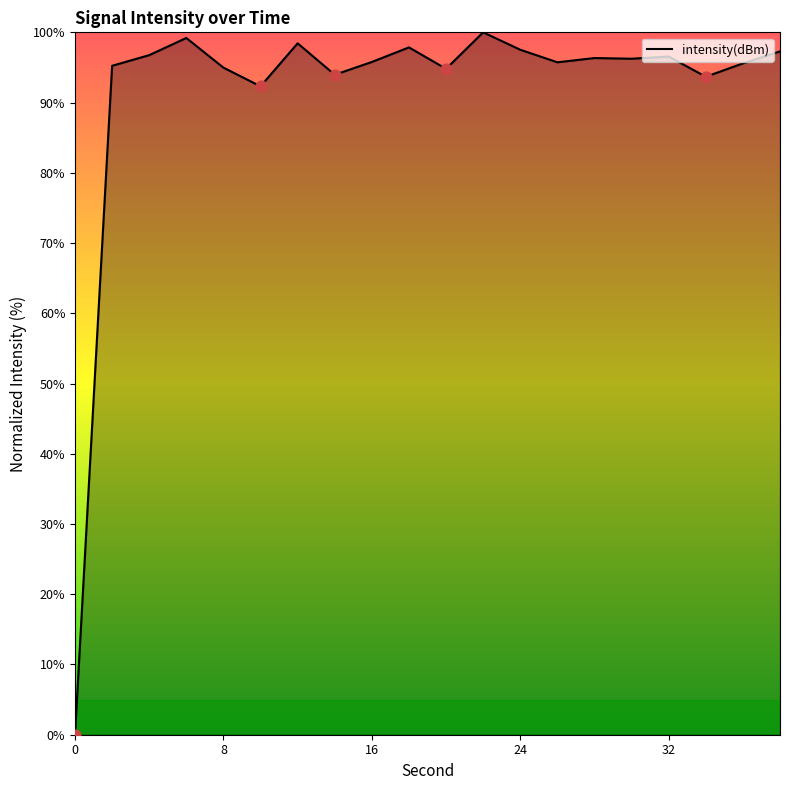

What is the greatest value displayed?

100.0